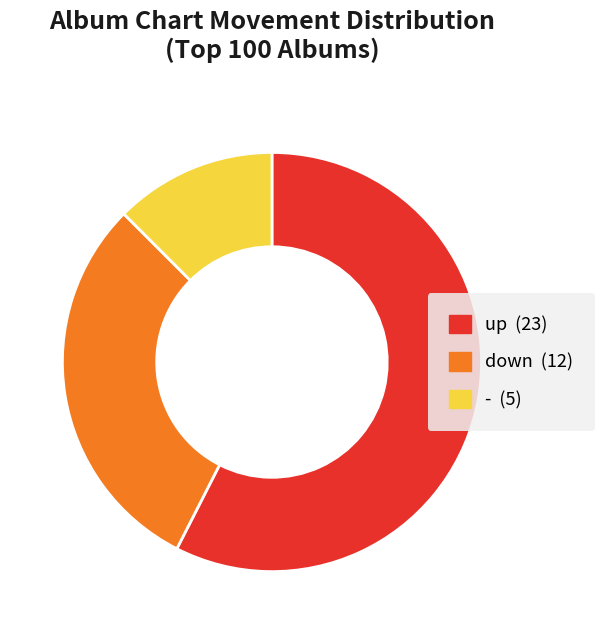

True or false: down accounts for 30% of the total.

True